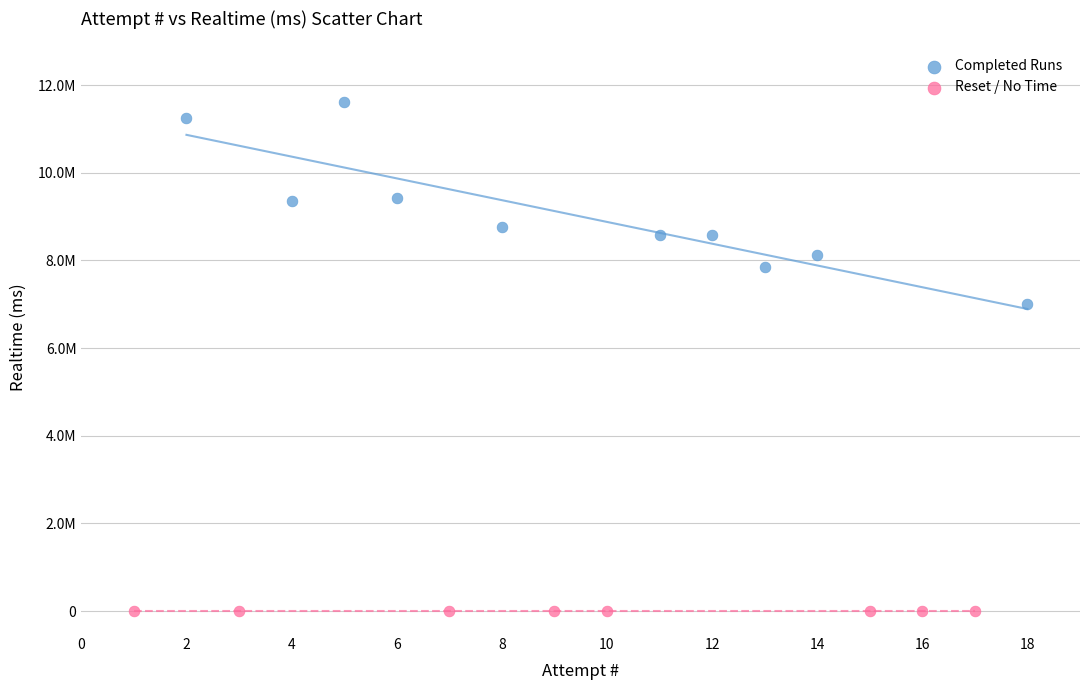

Which series contains the lowest Y value?

Reset / No Time